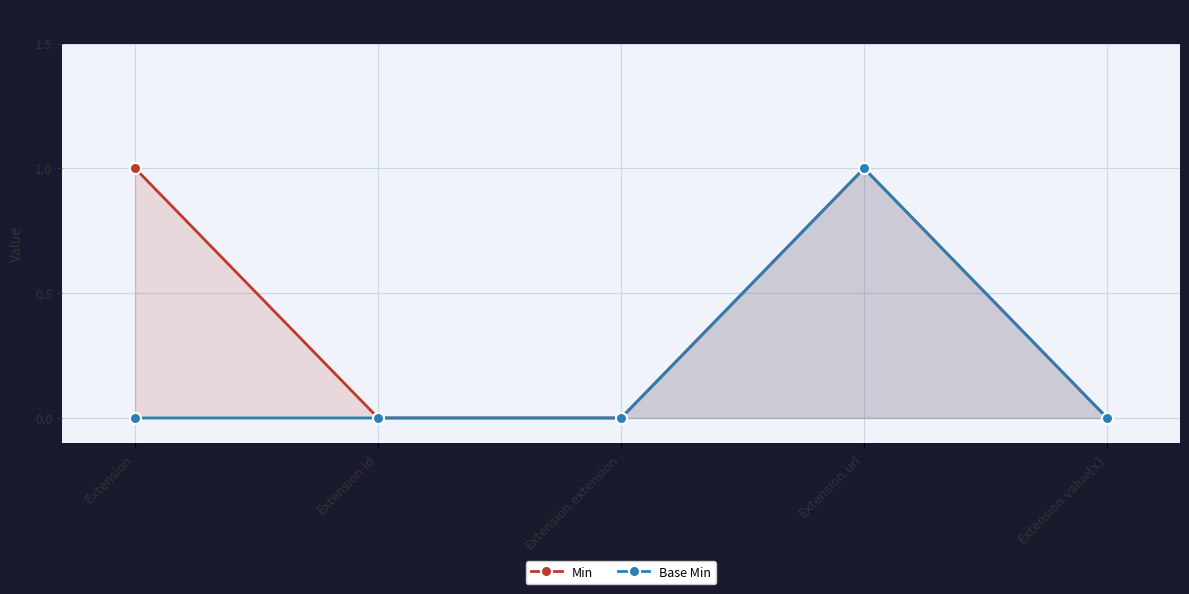

What is the label of the 5th point from the left?

Extension.value[x]